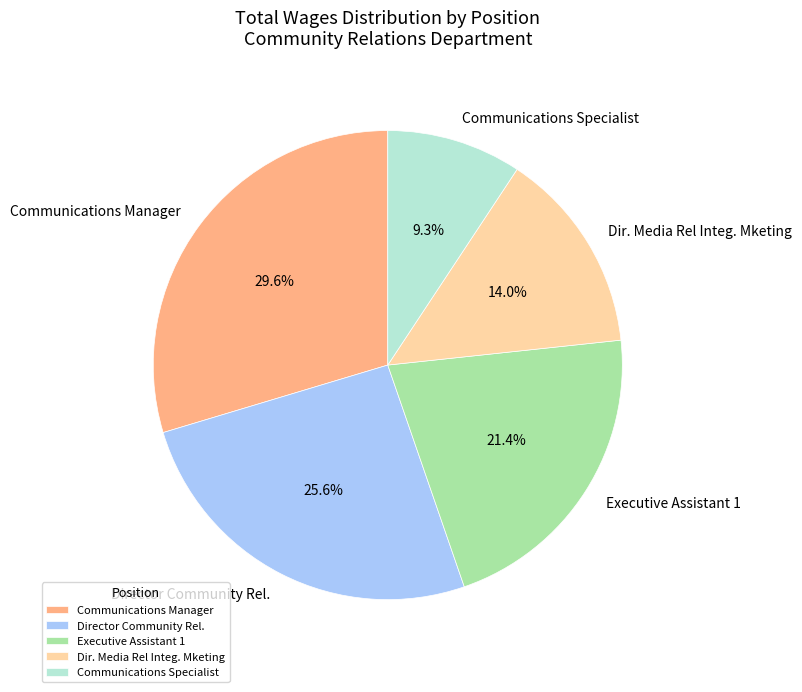

To the nearest percent, what is the difference between the Director Community Rel. and Executive Assistant 1 slice percentages?

4%